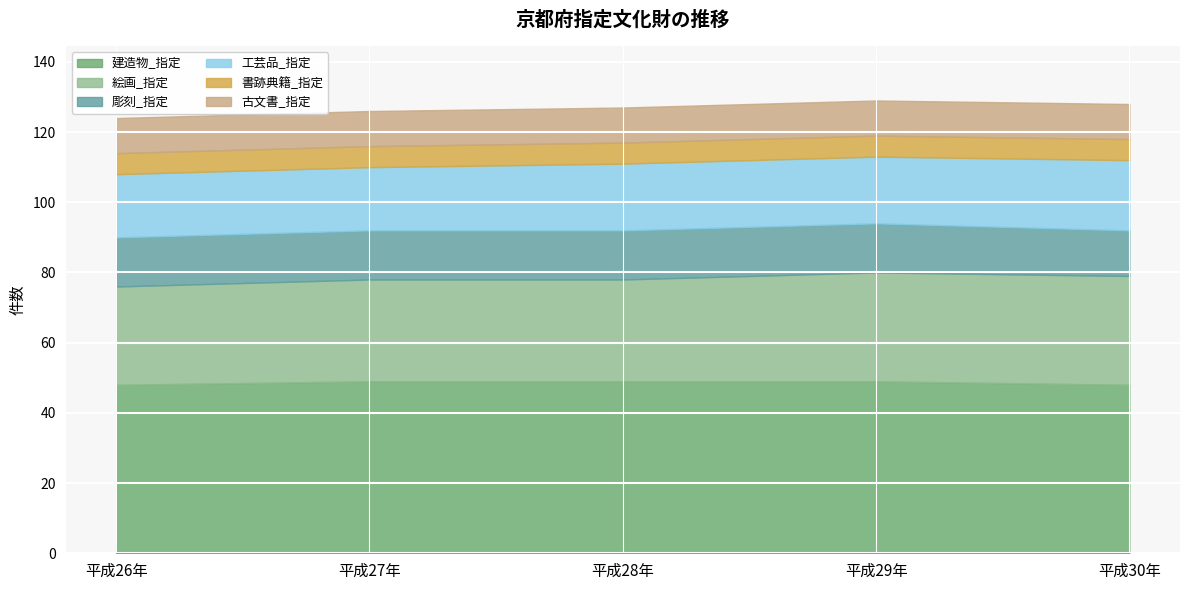

What are all the series names shown in the legend?

建造物_指定, 絵画_指定, 彫刻_指定, 工芸品_指定, 書跡典籍_指定, 古文書_指定